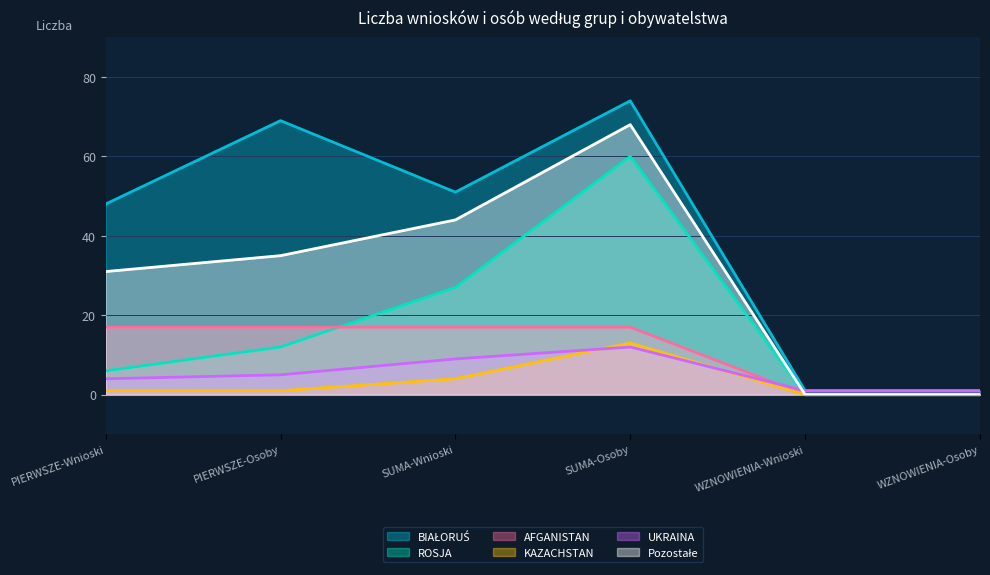

Which series changed the most between SUMA-Wnioski and SUMA-Osoby?

ROSJA